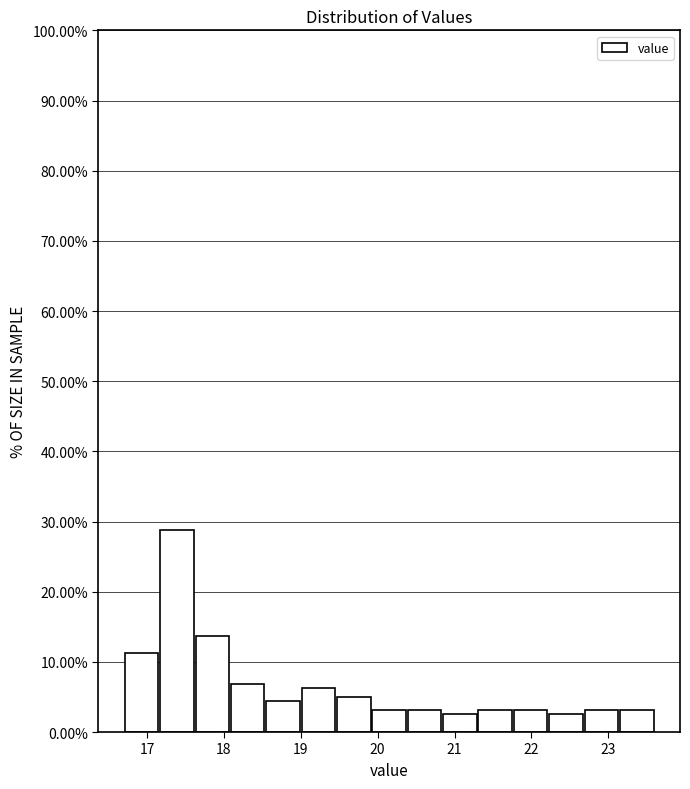

Reading left to right, list every bar in this chart as the range it spans on the x-axis followed by its height. Neither the bar edges nor the heights are printed on the chart, so give them approximately, as read against the axes.

16.70 to 17.16: 11
17.16 to 17.62: 29
17.62 to 18.08: 14
18.08 to 18.54: 7
18.54 to 19.00: 4
19.00 to 19.46: 6
19.46 to 19.92: 5
19.92 to 20.38: 3
20.38 to 20.84: 3
20.84 to 21.30: 3
21.30 to 21.76: 3
21.76 to 22.22: 3
22.22 to 22.68: 3
22.68 to 23.14: 3
23.14 to 23.60: 3